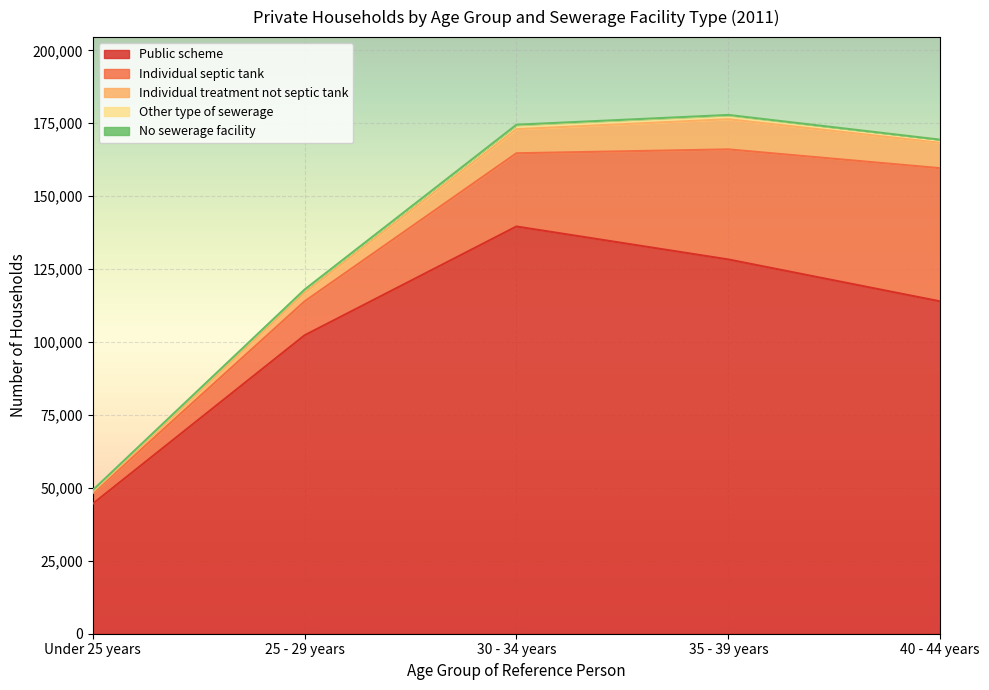

Is it true that Public scheme equals 170059 at 40 - 44 years?

False